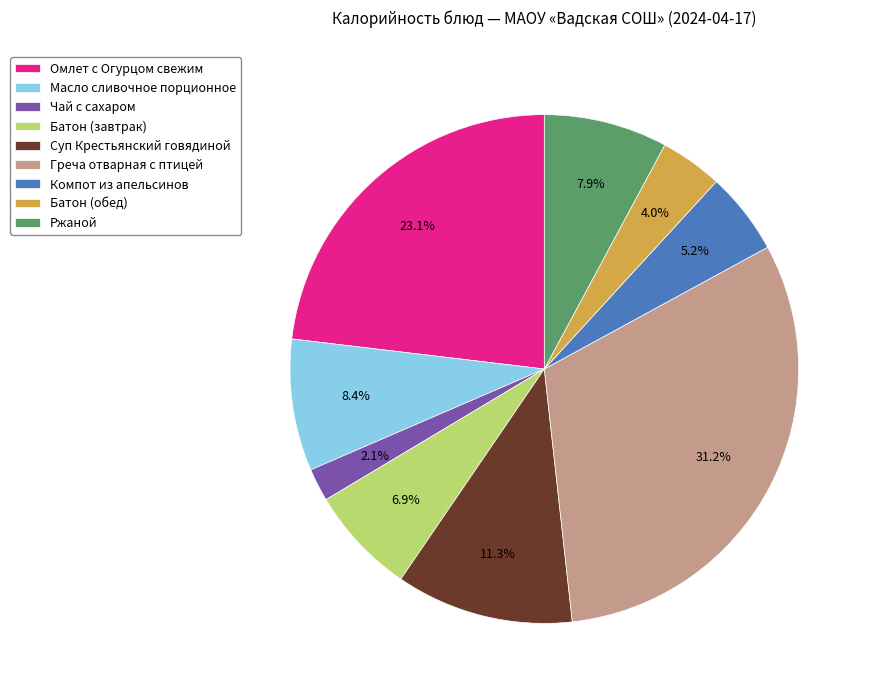

What is the ratio of the value at Суп Крестьянский говядиной to the value at Батон (завтрак)?

1.6